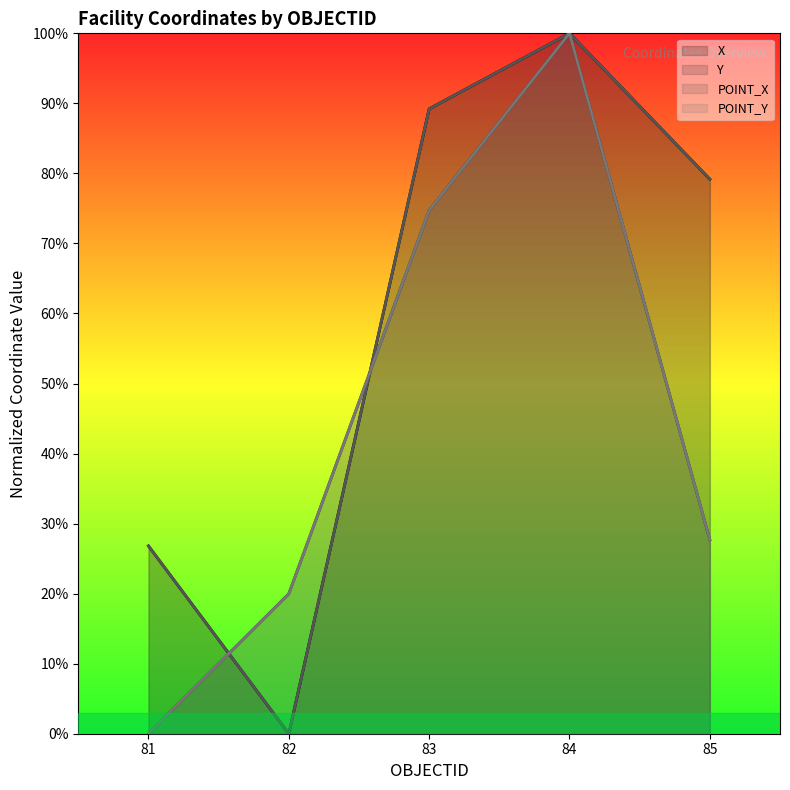

Is the value of Y at 83 greater than the value of POINT_X at 83?

No